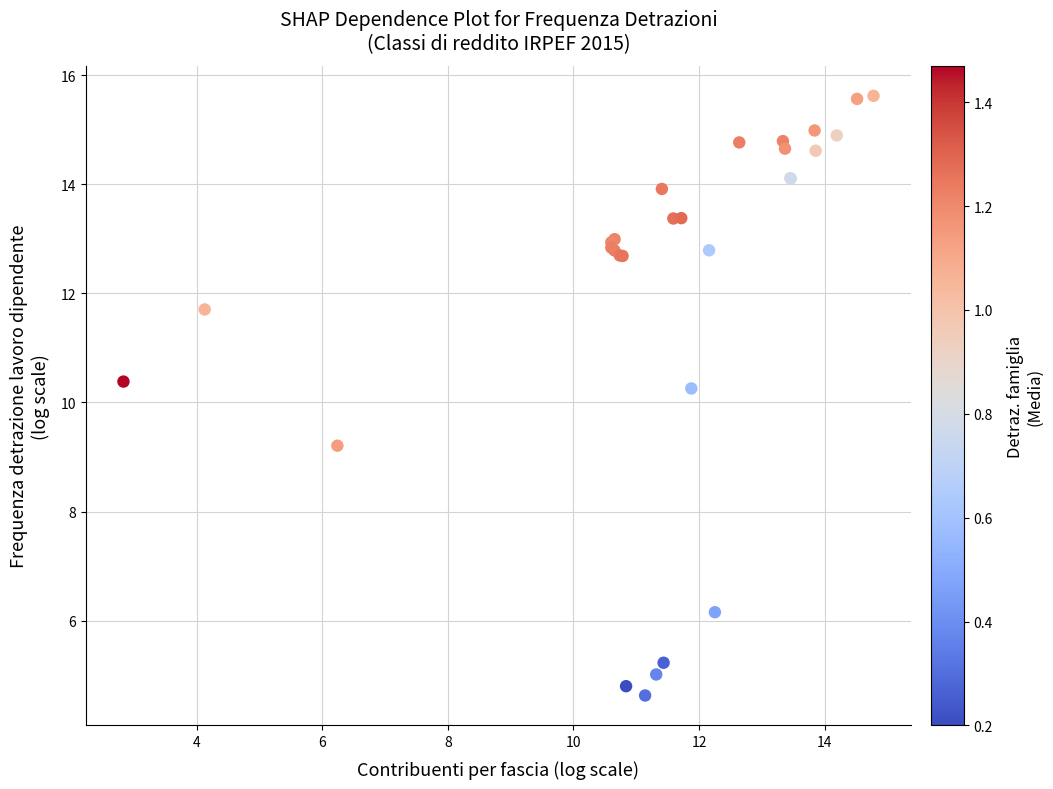

What Y value in the scatter plot is closest to 10?

10.3